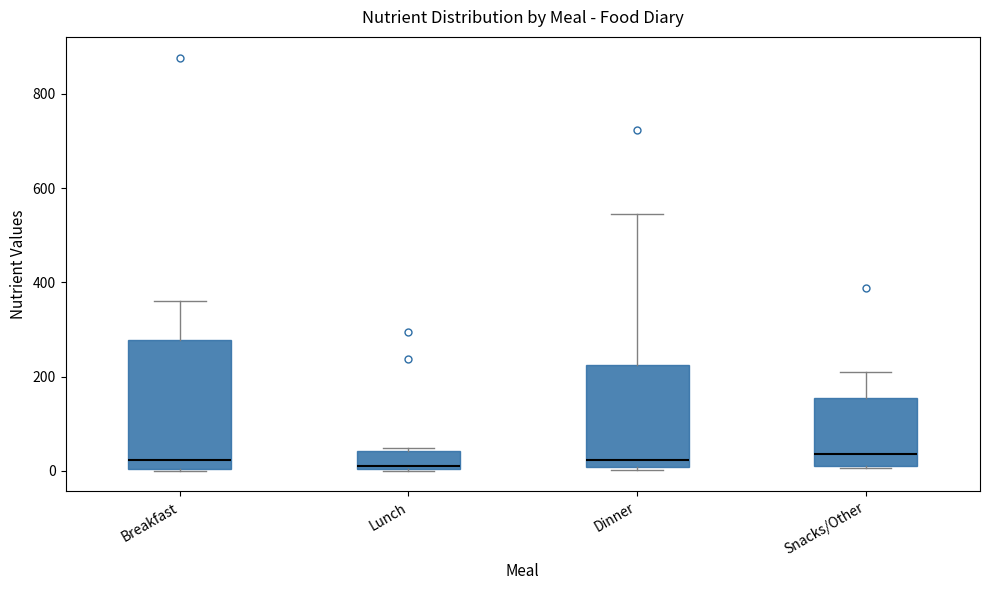

Reading left to right, transcribe this box plot: for each box, give where its median line is, the range the box spans, and where its two whiskers end, as read against the y-axis. The values are not printed on the chart, so give them approximately, as read against the axis.

Breakfast: median 20, box 0 to 280, whiskers 0 to 360
Lunch: median 0 (just above the box's lower edge), box 0 to 40, whiskers 0 to 40 (just above the box's upper edge)
Dinner: median 20, box 0 to 220, whiskers 0 to 540
Snacks/Other: median 40, box 20 to 160, whiskers 0 to 200